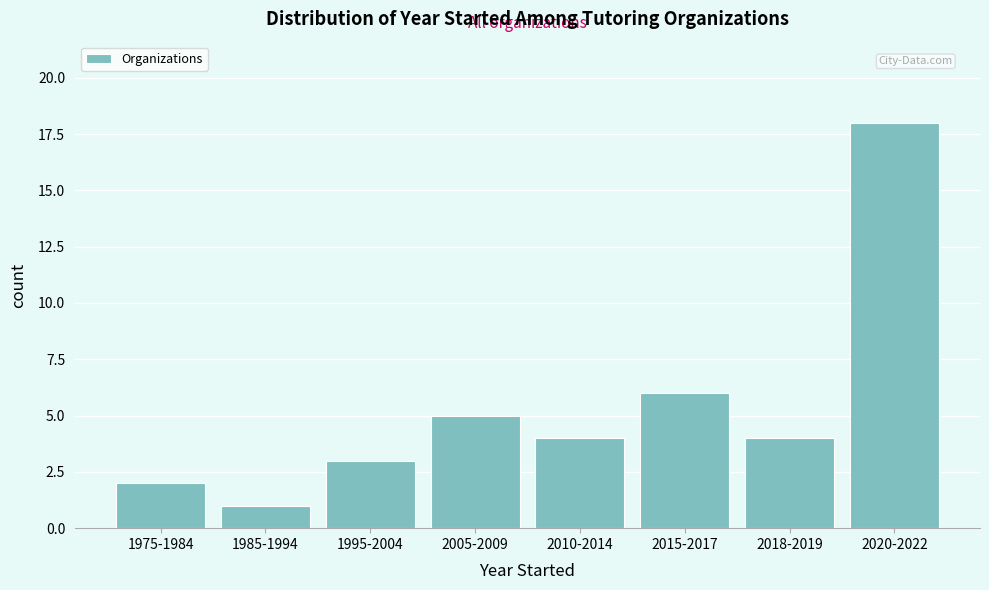

Reading left to right, transcribe all the data shown in this chart.

1975-1984=2	1985-1994=1	1995-2004=3	2005-2009=5	2010-2014=4	2015-2017=6	2018-2019=4	2020-2022=18